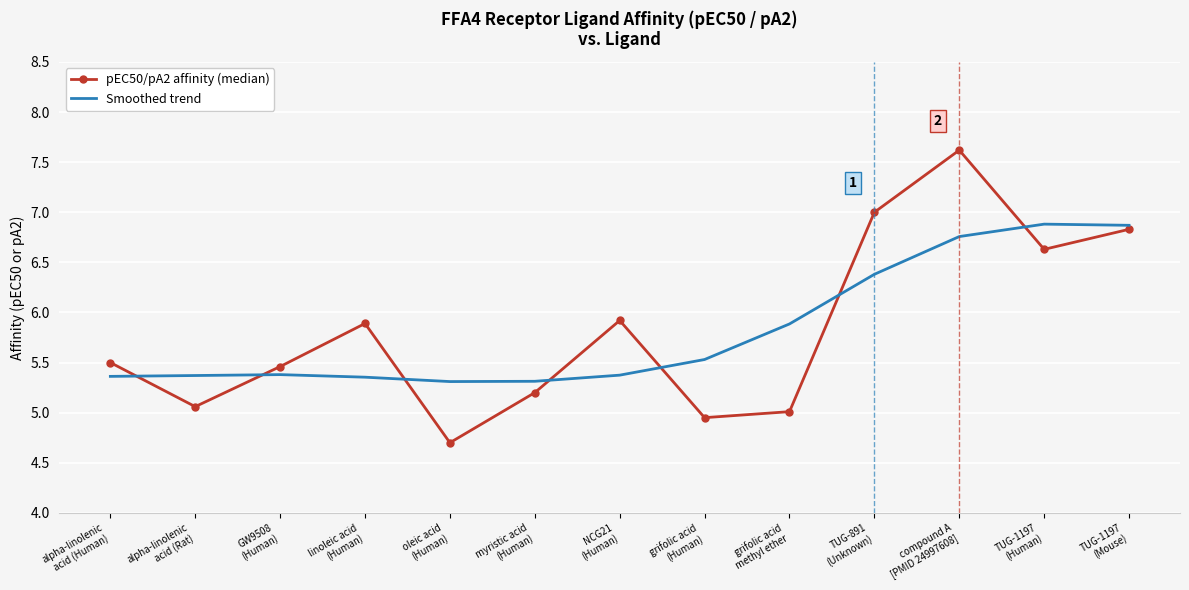

Is it true that pEC50/pA2 affinity (median) equals 3.1 at grifolic acid
(Human)?

False